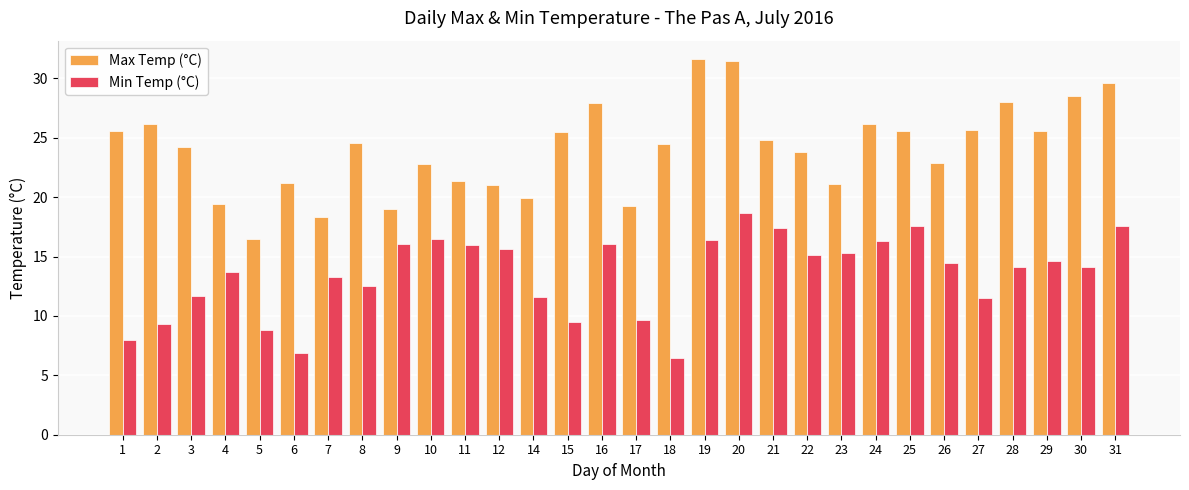

Which series has the largest range (max minus min)?

Max Temp (°C)